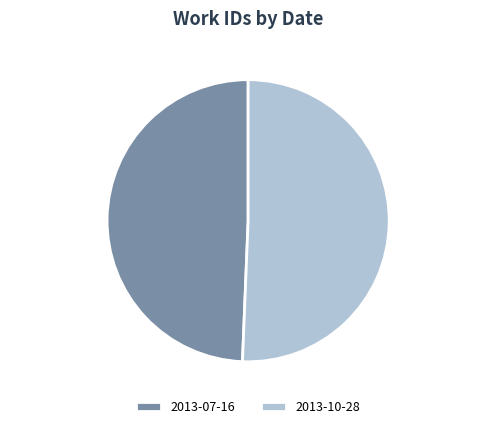

Does any single category account for the majority?

Yes